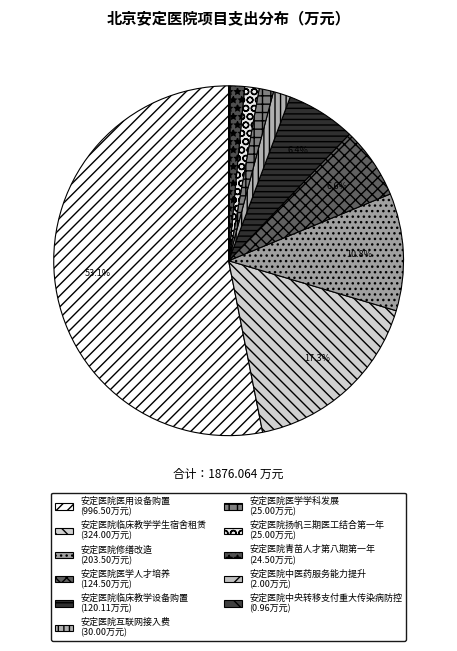

Which category accounts for the majority?

安定医院医用设备购置